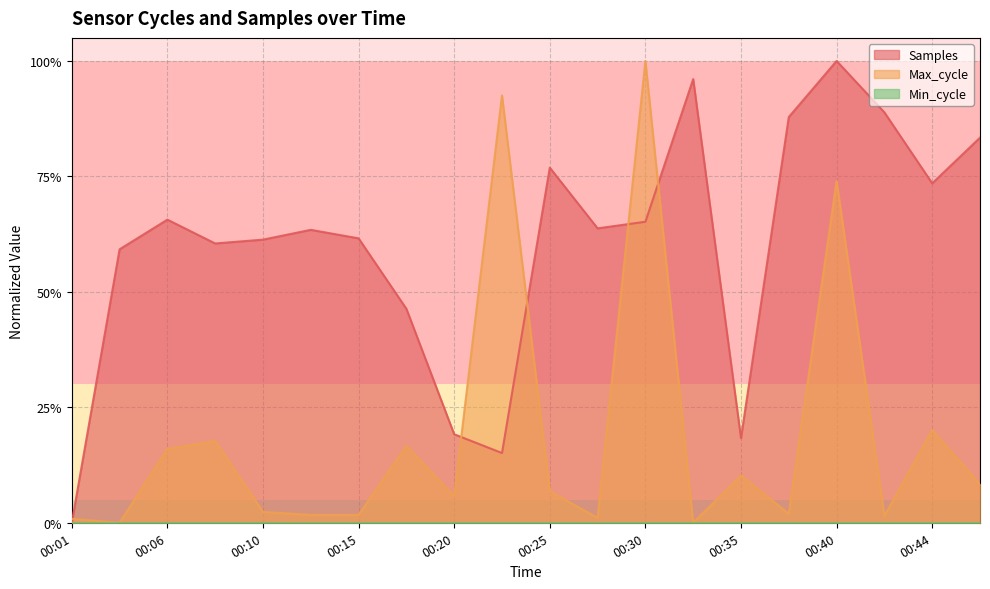

Does the chart have visible grid lines?

Yes